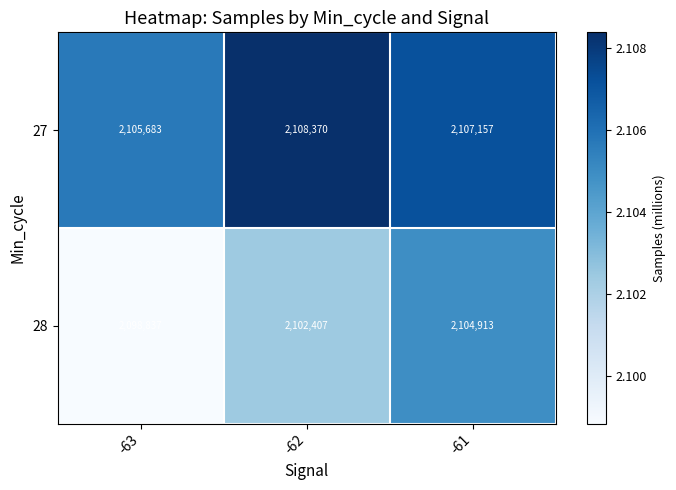

The value of 28 at -63 is 2098837. True or false?

True